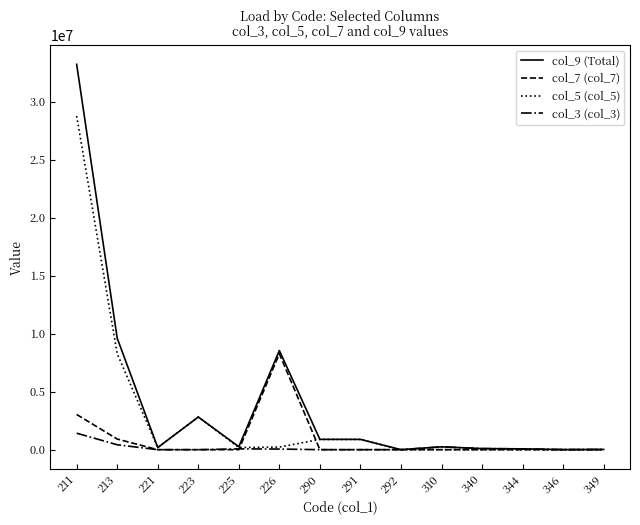

Which series has the widest spread of values?

col_9 (Total)